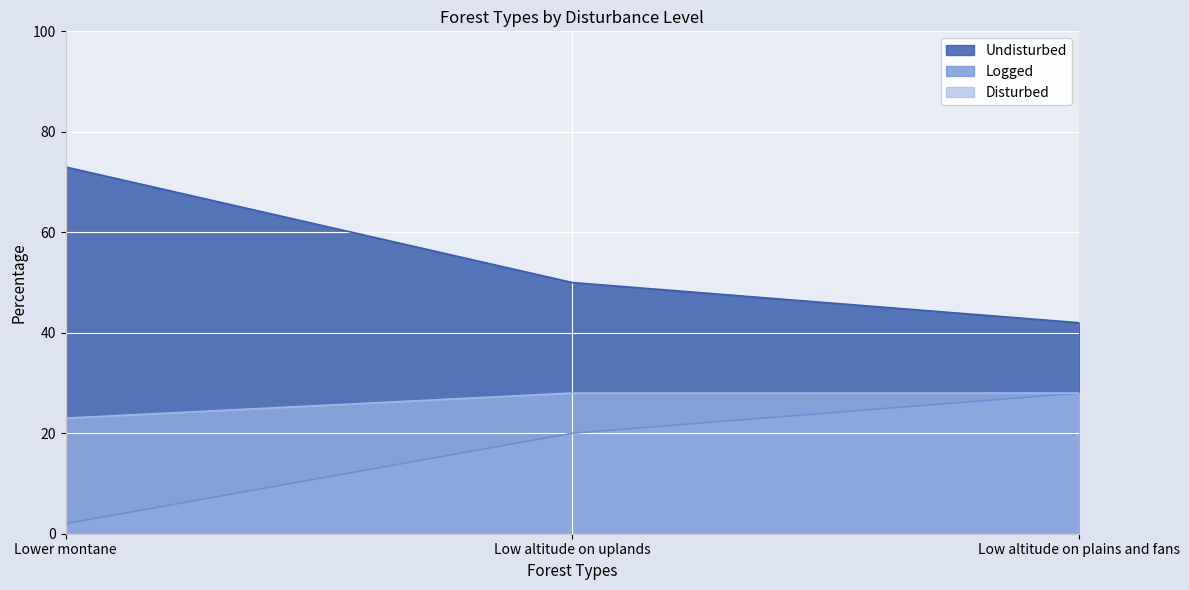

What is the difference between the maximum and minimum values in the Logged series?

26